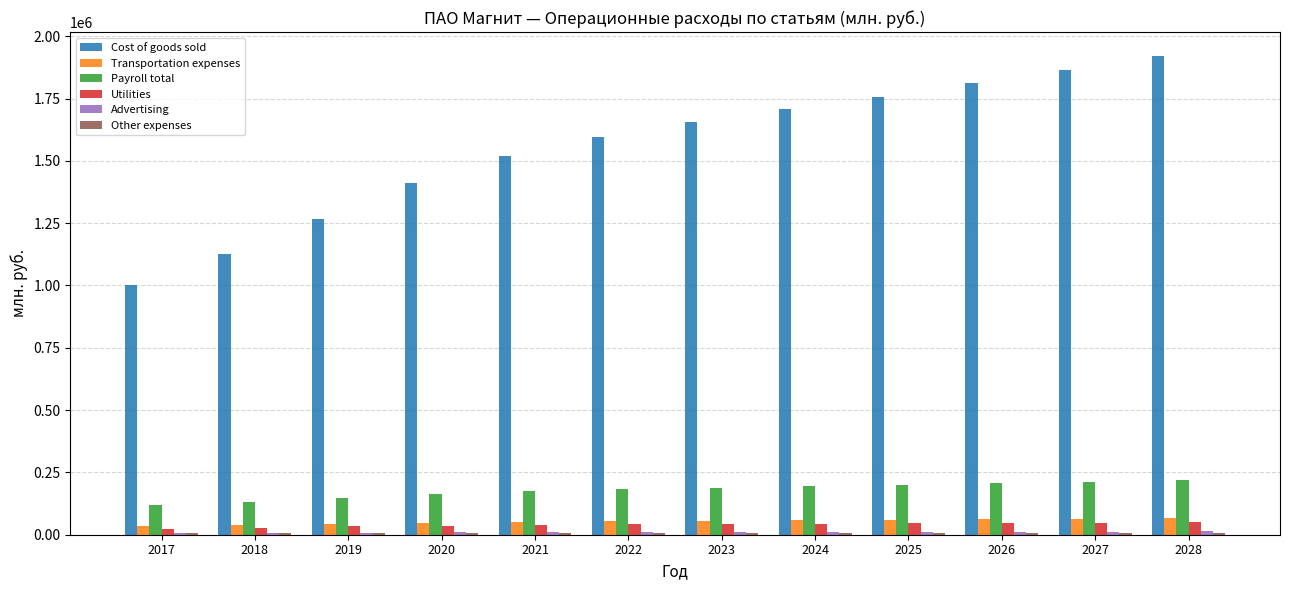

What is the sum of all Transportation expenses values?

633702.3